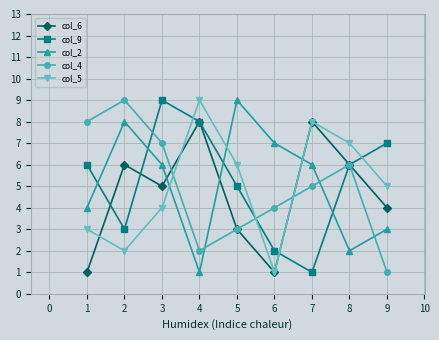

What are all the series names shown in the legend?

col_6, col_9, col_2, col_4, col_5